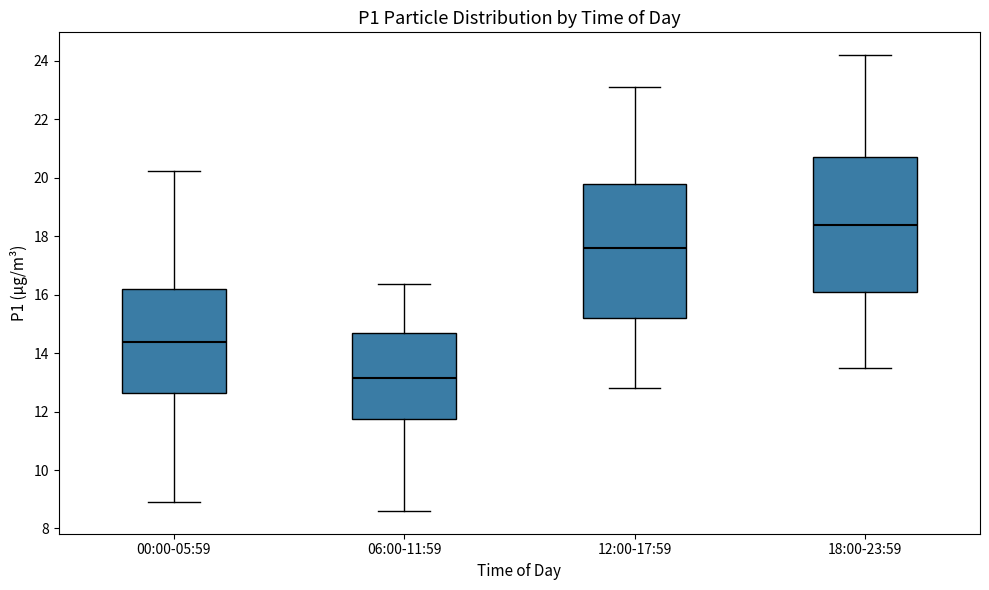

Where does the lower whisker of the box for 12:00-17:59 end on the y-axis? The values are not printed on the chart, so give them approximately, as read against the axis.

12.8